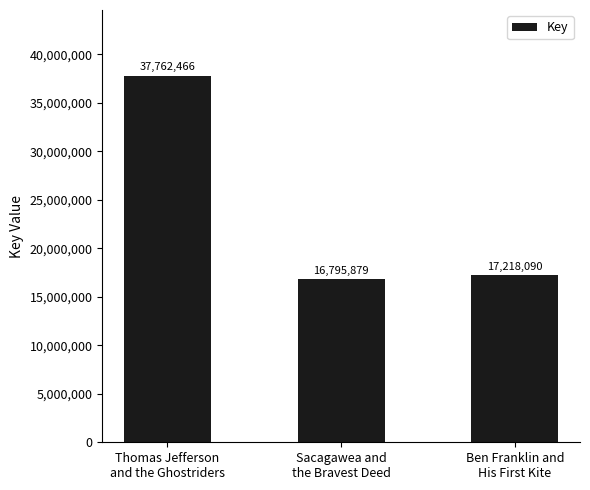

List the labels in order of value, smallest first.

Sacagawea and
the Bravest Deed, Ben Franklin and
His First Kite, Thomas Jefferson
and the Ghostriders